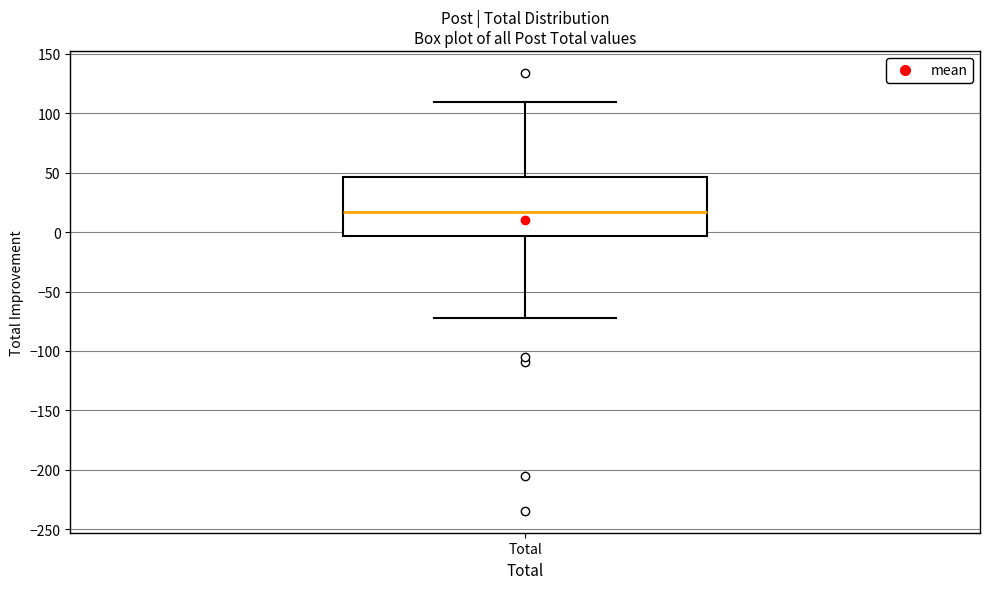

Transcribe this box plot: give where the median line is, the range the box spans, and where the two whiskers end, as read against the y-axis. The values are not printed on the chart, so give them approximately, as read against the axis.

median 15, box -5 to 45, whiskers -70 to 110